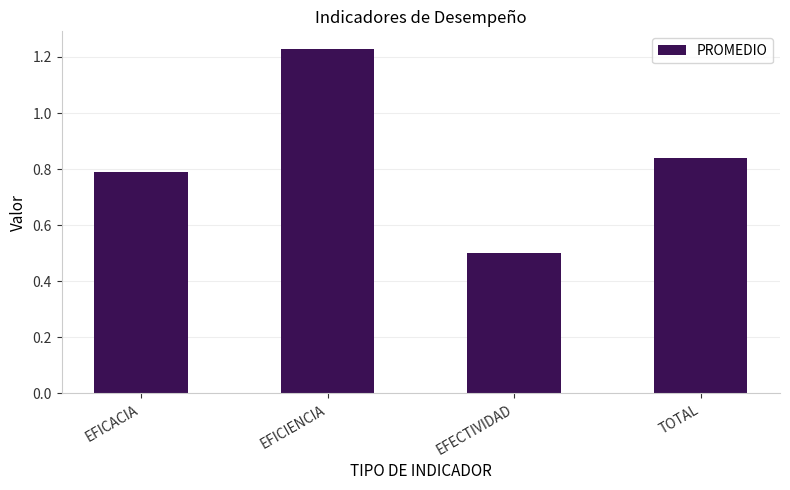

Rank the categories by value from lowest to highest.

EFECTIVIDAD, EFICACIA, TOTAL, EFICIENCIA